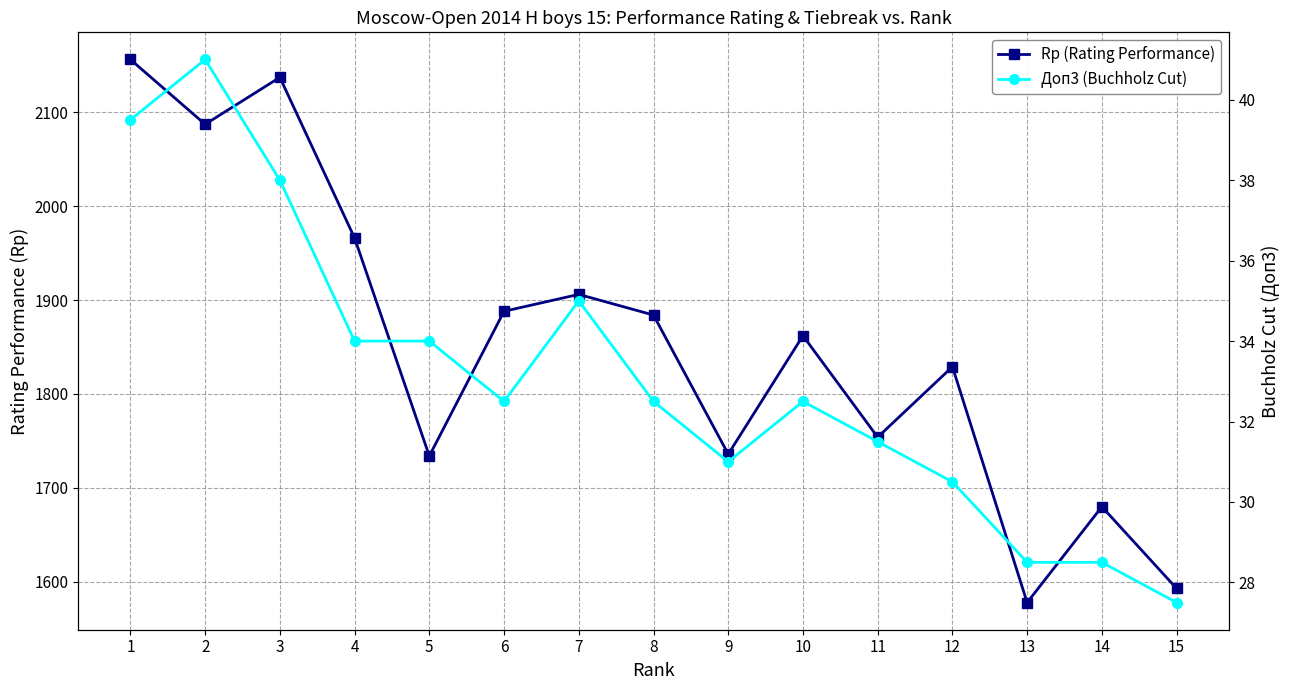

Reading left to right, transcribe all the data shown in this chart.

Rp (Rating Performance): 2156.0	2087.0	2137.0	1966.0	1734.0	1888.0	1906.0	1884.0	1736.0	1862.0	1754.0	1829.0	1578.0	1680.0	1593.0
Доп3 (Buchholz Cut): 39.5	41.0	38.0	34.0	34.0	32.5	35.0	32.5	31.0	32.5	31.5	30.5	28.5	28.5	27.5